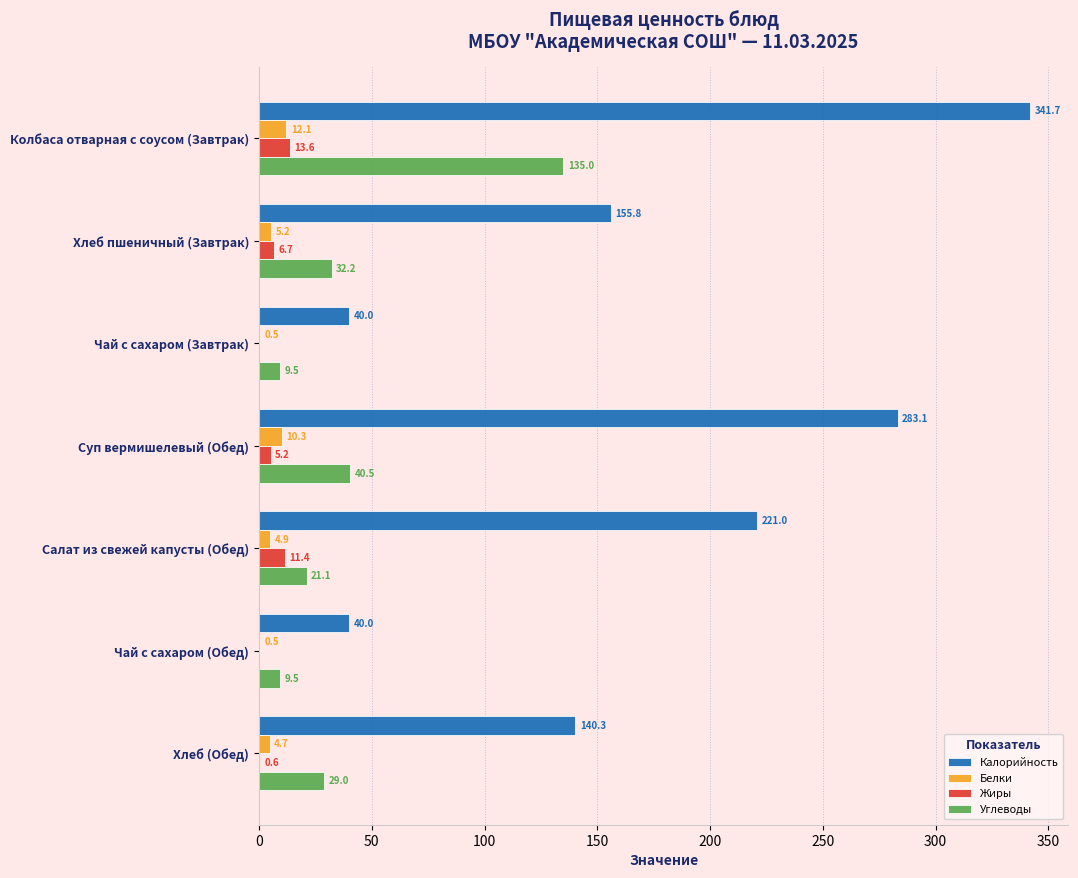

What are all the series names shown in the legend?

Калорийность, Белки, Жиры, Углеводы